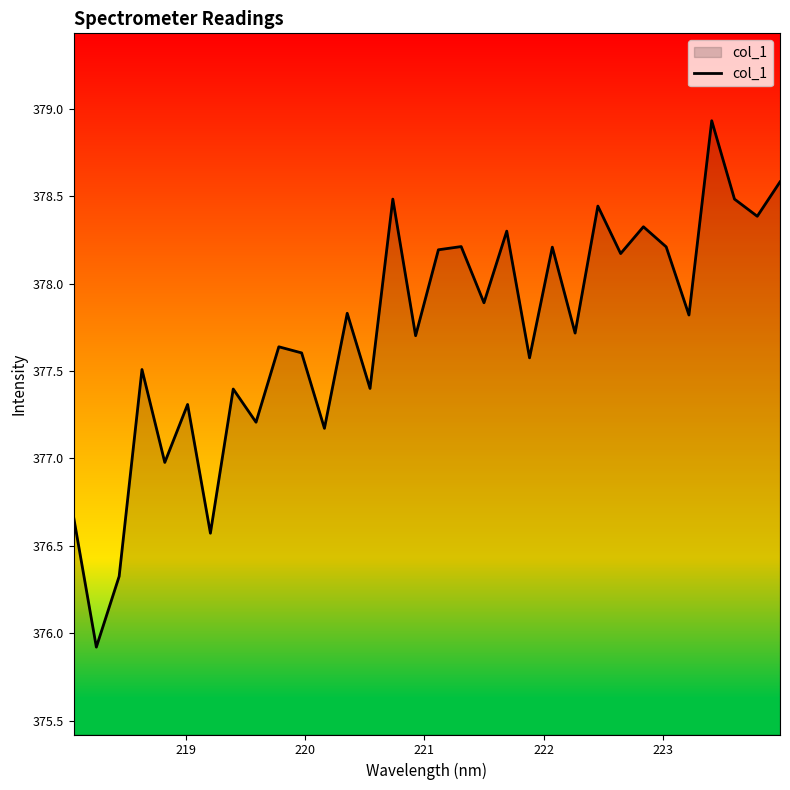

What is the difference between the maximum and minimum values?

3.0